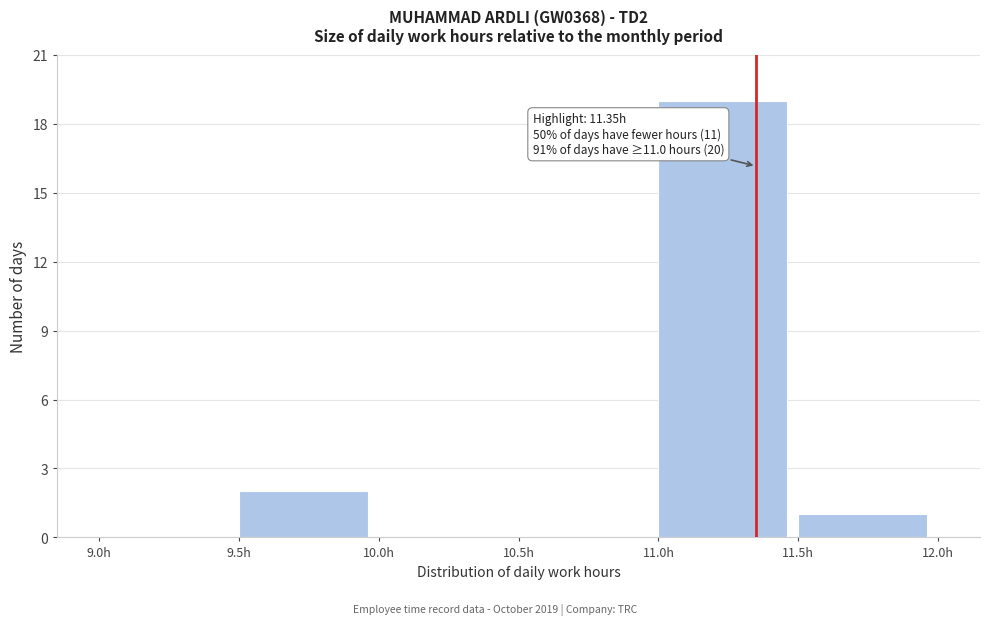

Which range on the x-axis has the tallest bar?

11.0 to 11.5